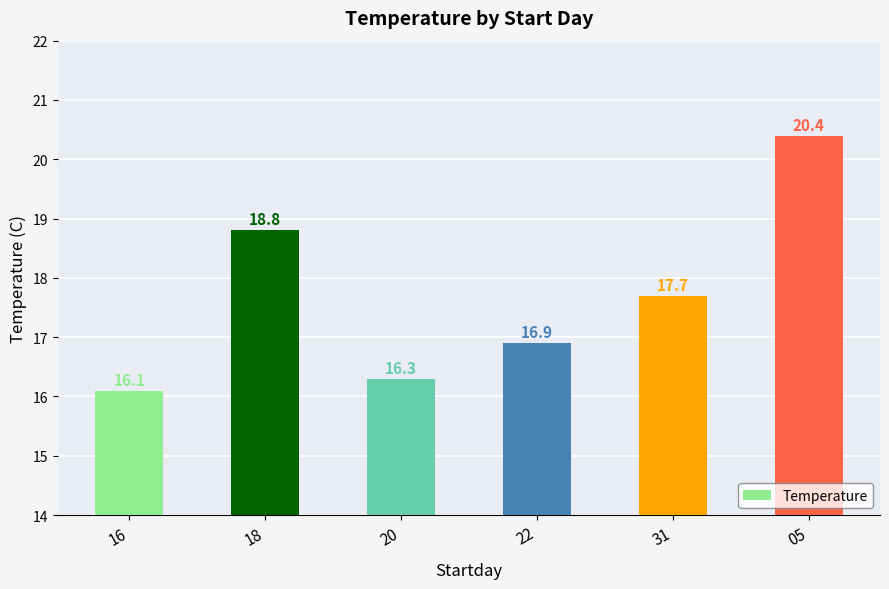

List the labels in order of value, largest first.

05, 18, 31, 22, 20, 16